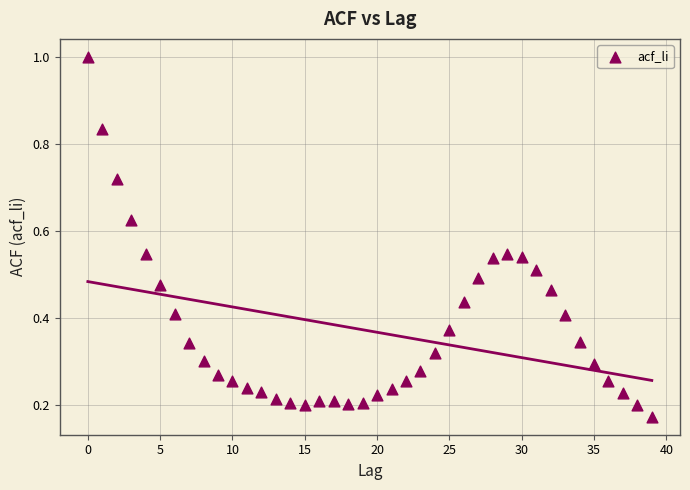

Count the number of points in this scatter plot.

40